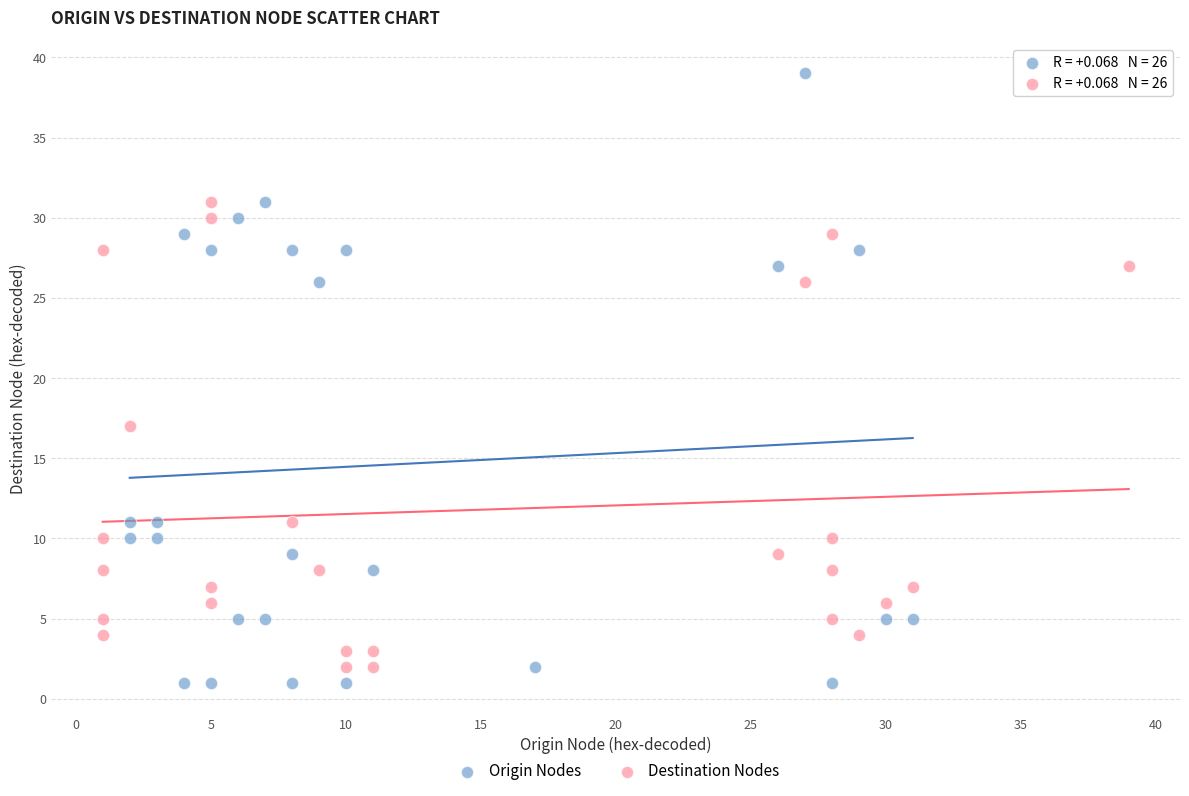

Which series contains the highest Y value?

Origin Nodes